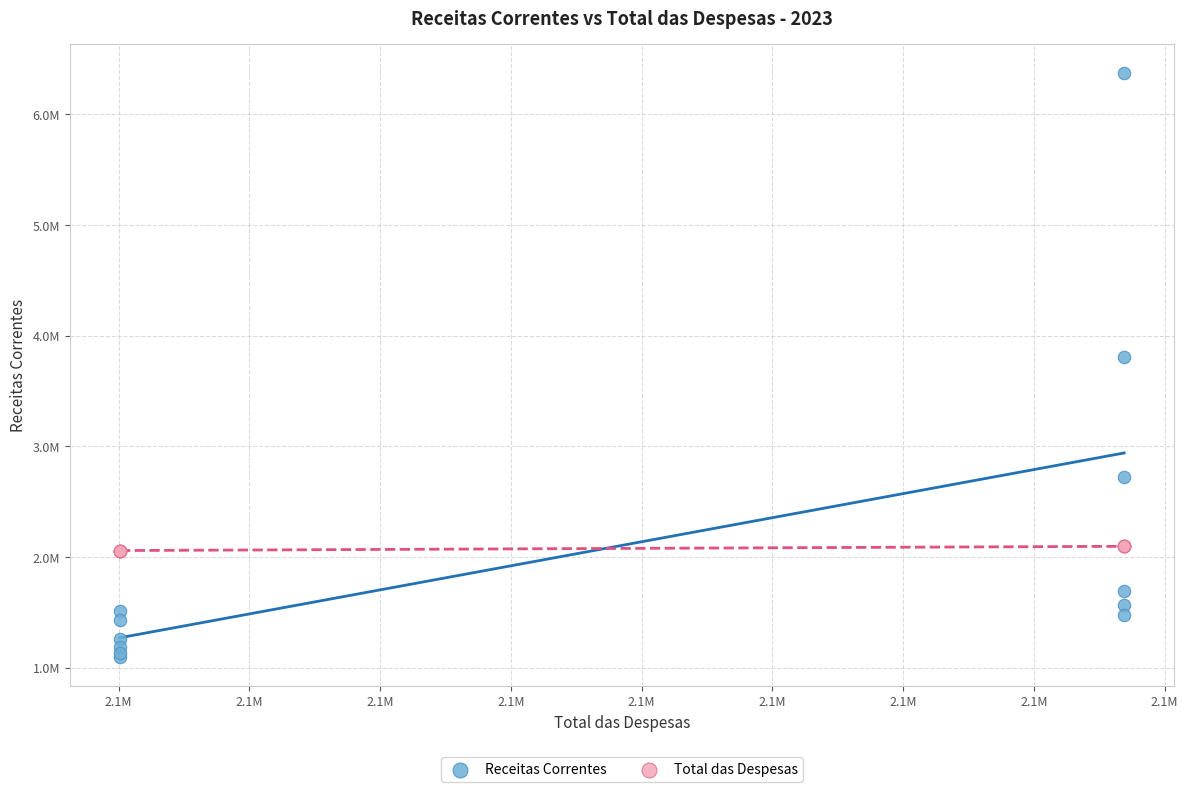

What are all the series names shown in the legend?

Receitas Correntes, Total das Despesas